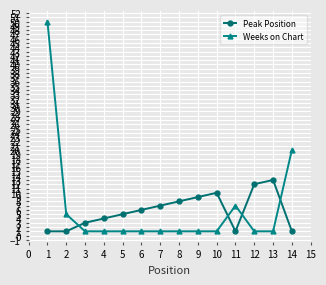

What is the maximum value shown in the chart?

50